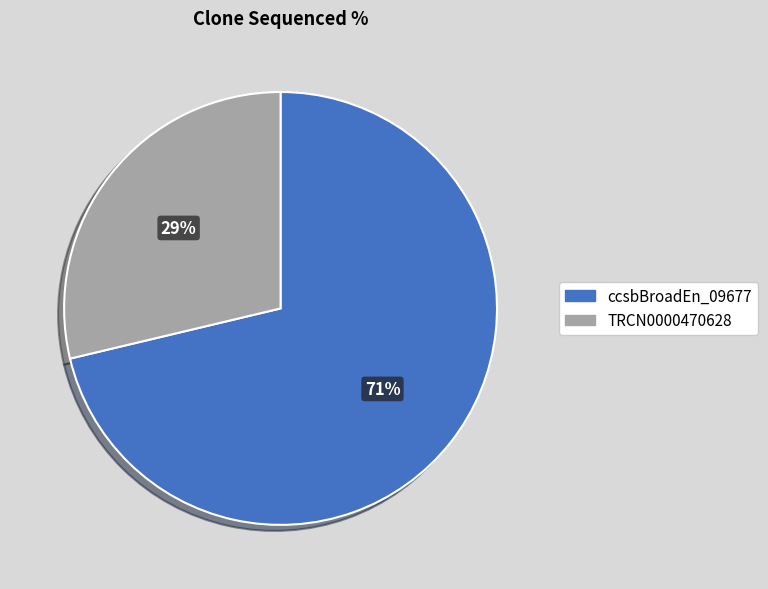

Is there any slice that represents more than half of the pie?

Yes